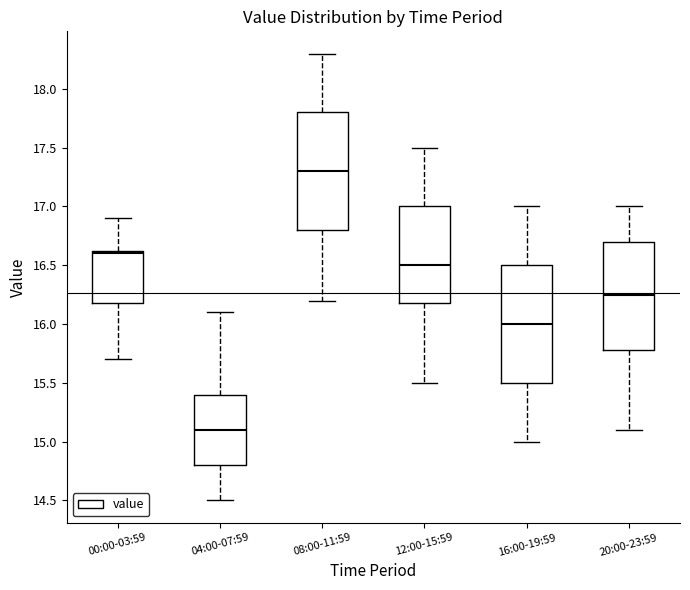

Where is the lower edge of the box for 20:00-23:59 on the y-axis? The values are not printed on the chart, so give them approximately, as read against the axis.

15.80